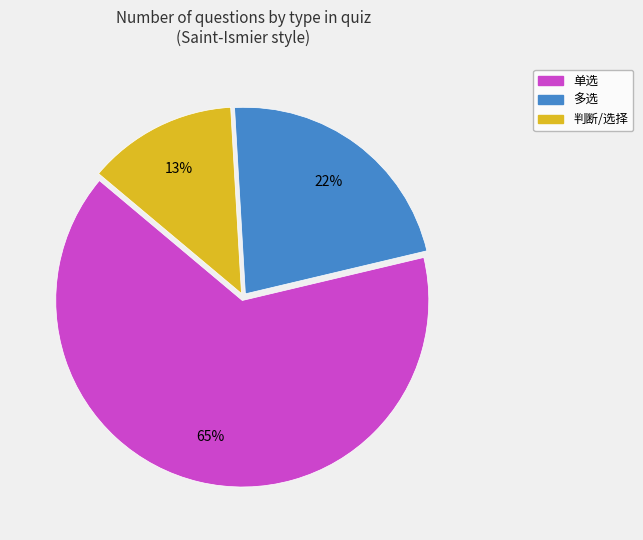

What percentage is the 多选 slice, to the nearest percent?

22%